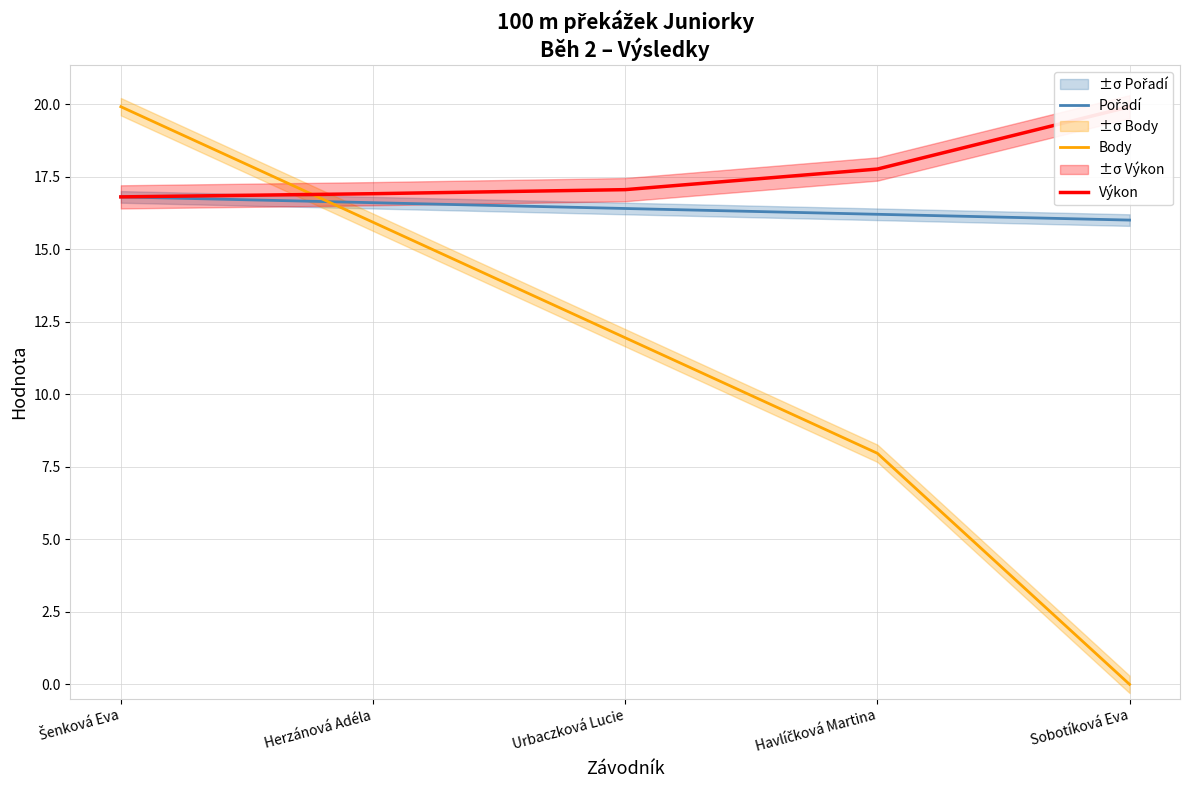

Rank the series by their average value, from lowest to highest.

Body, Pořadí, Výkon